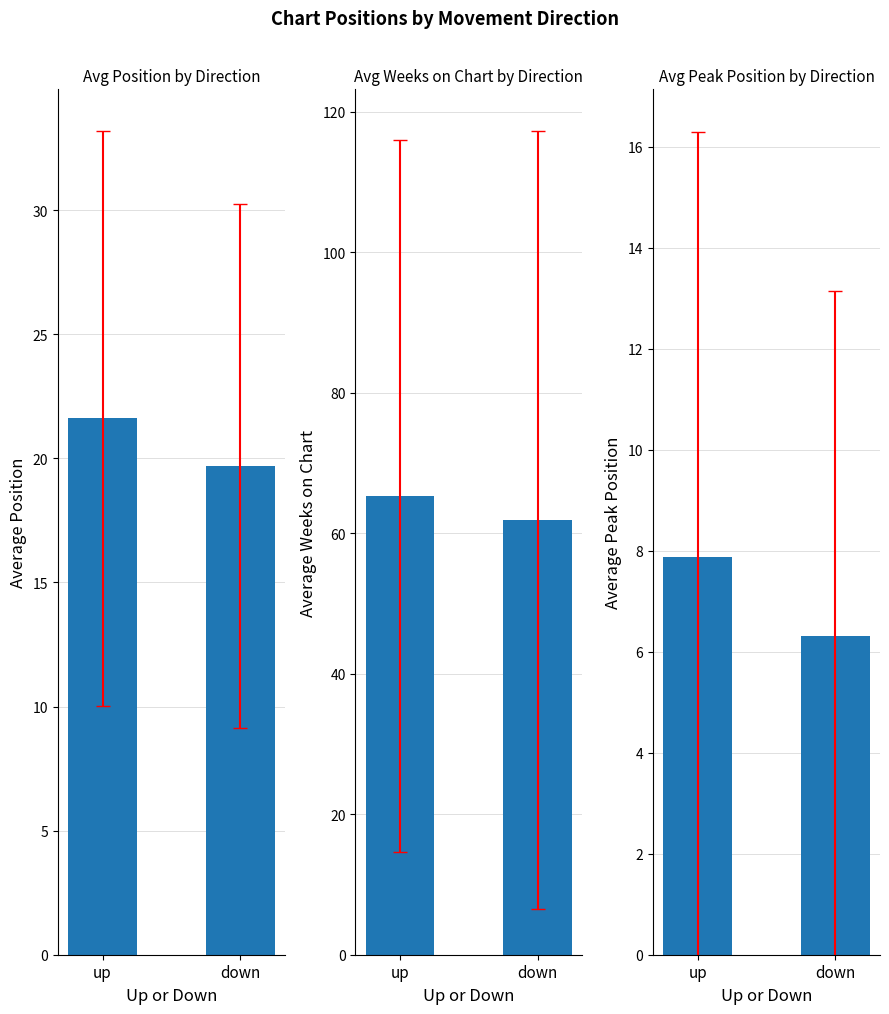

What is the difference between the maximum and minimum values in the Position series?

1.9